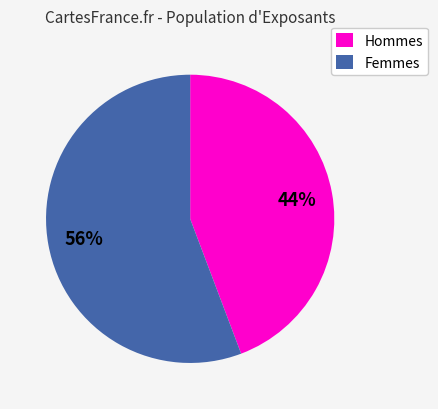

To the nearest percent, what is the average slice percentage?

50%